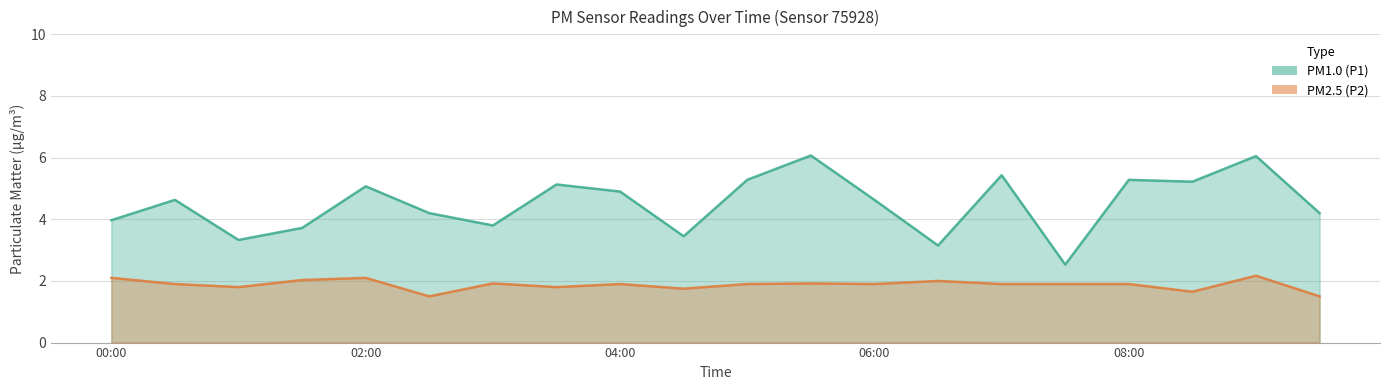

List the series in order of their overall mean, highest first.

P1, P2